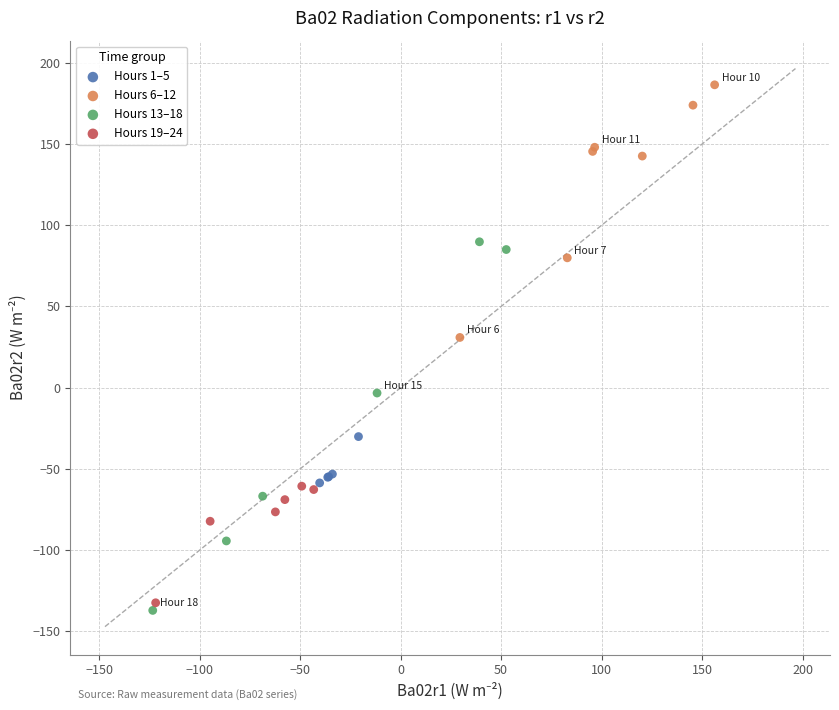

Which series reaches the maximum Y coordinate?

Hours 6–12